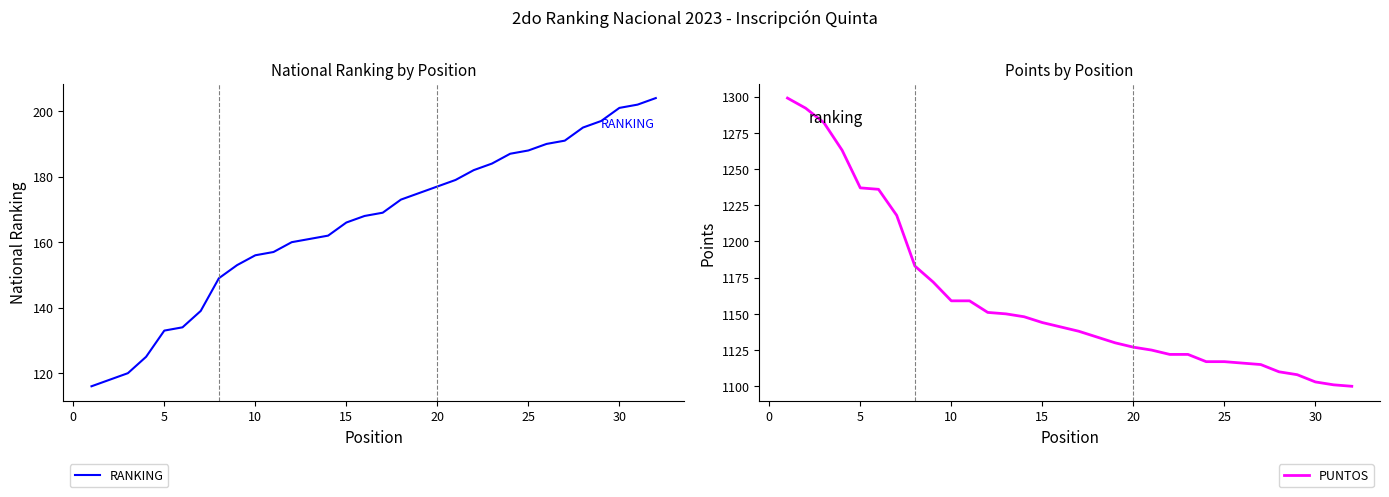

The value of PUNTOS at 25 is 1117. True or false?

True